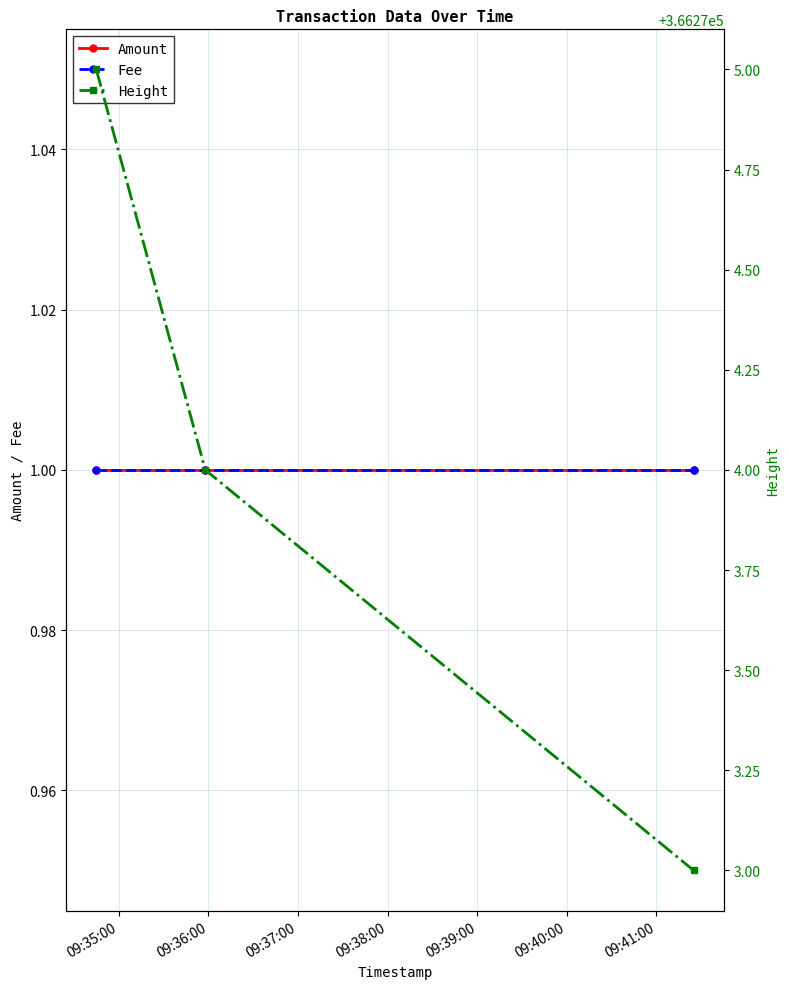

What is the total value across all series at 09:35:00?

366277